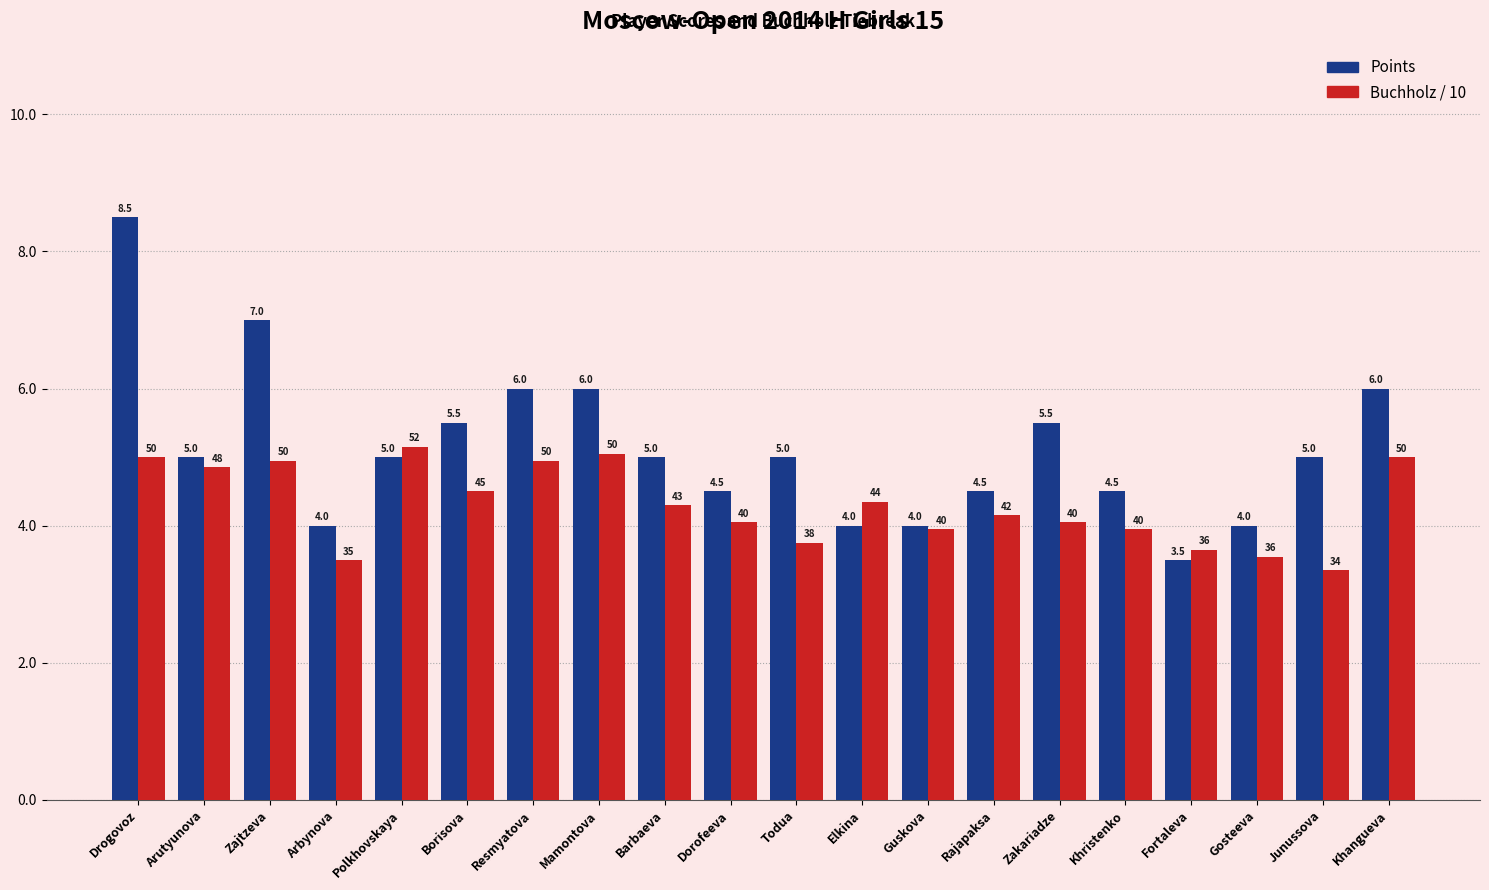

What is the label of the 5th bar from the right?

Khristenko